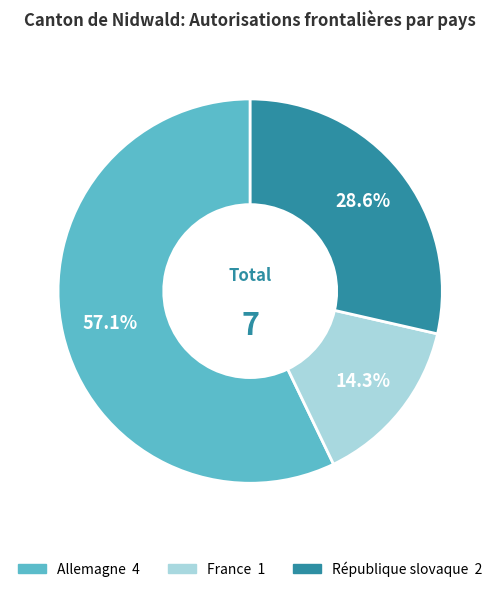

Which slice is the smallest?

France